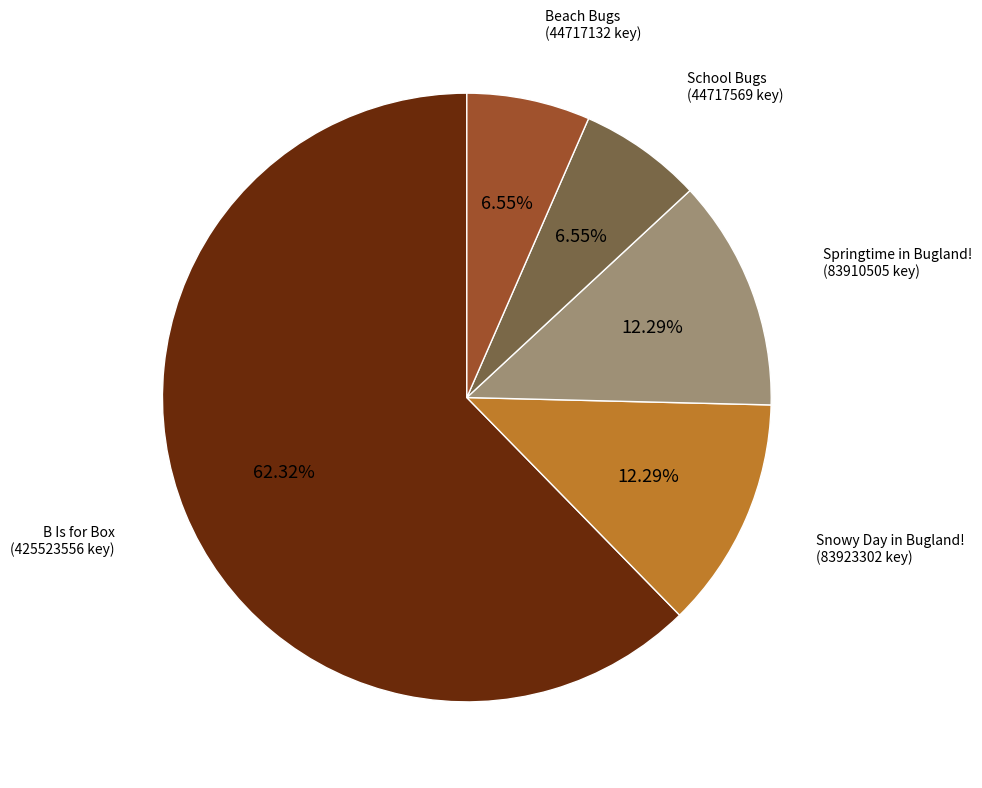

How many slices are in this pie chart?

5